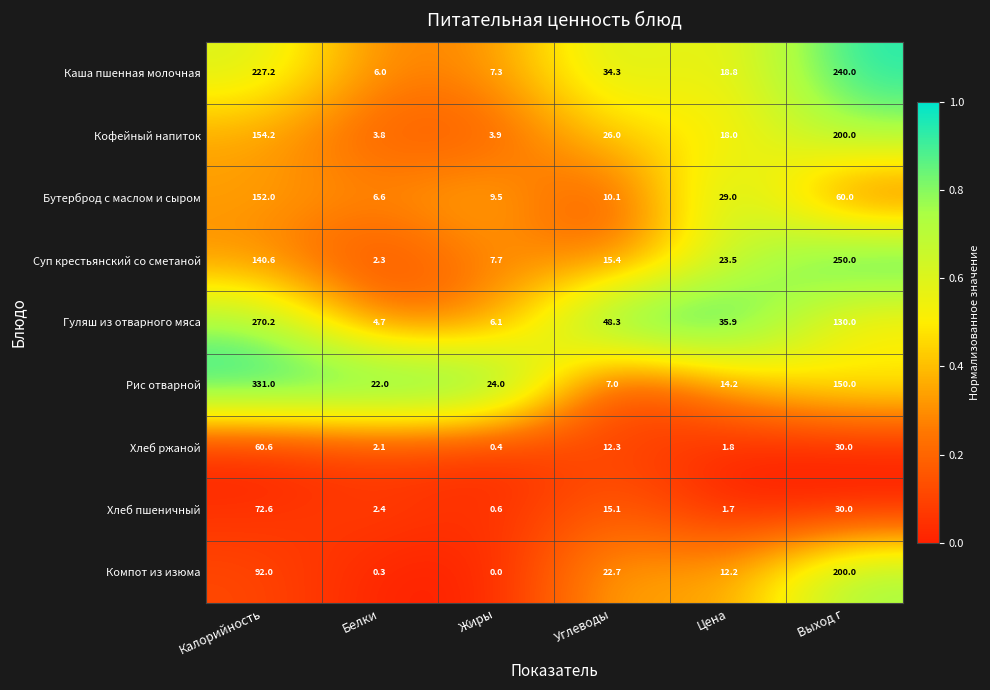

The value of Кофейный напиток at Углеводы is 34.5. True or false?

False